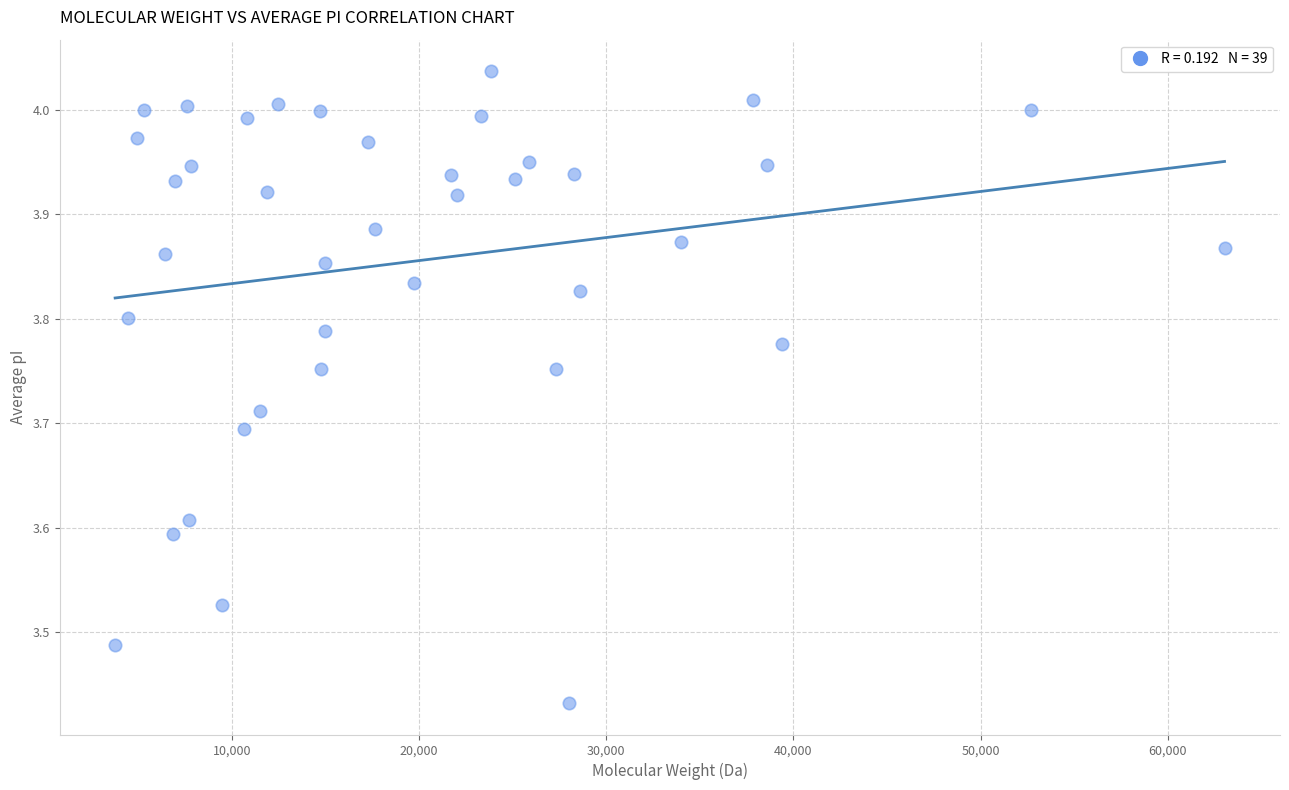

What is the range of X values (max minus min)?

59263.5